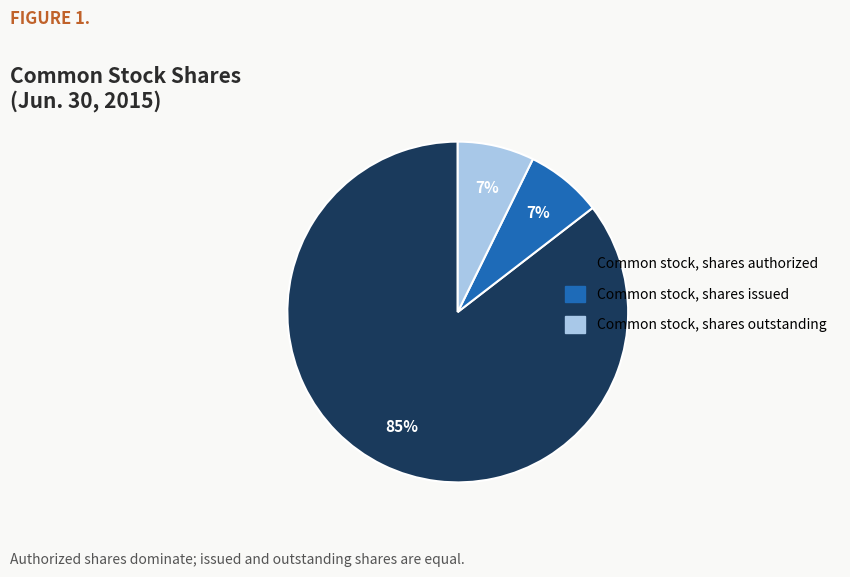

To the nearest percent, what is the combined percentage of Common stock, shares outstanding and Common stock, shares authorized?

93%